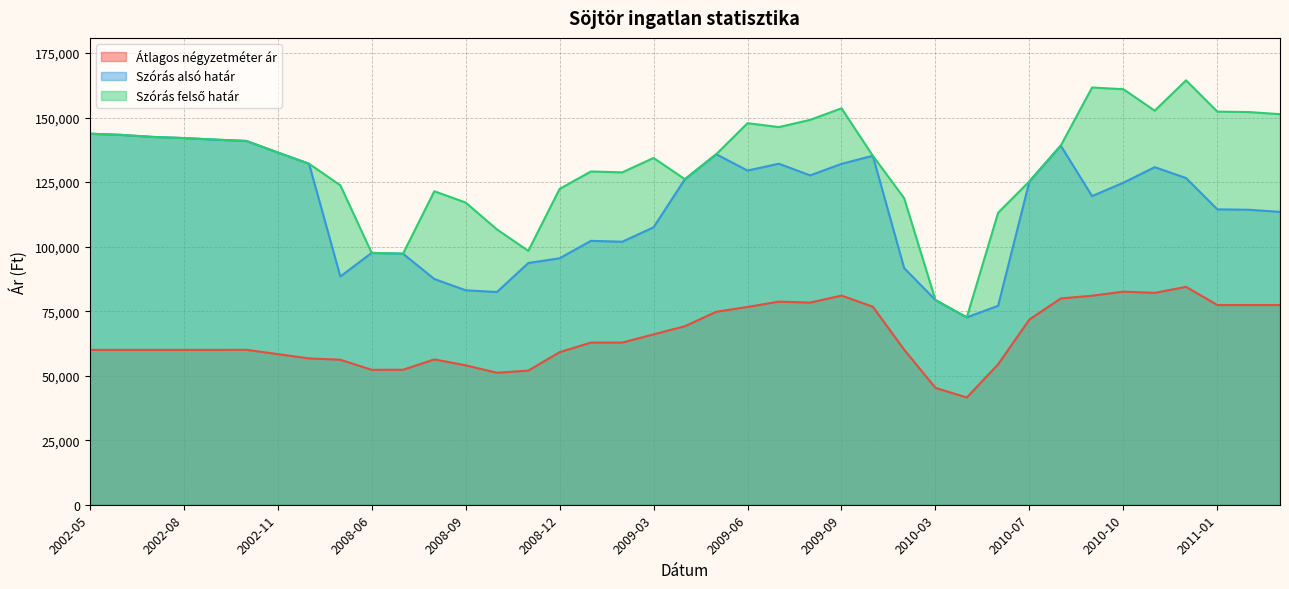

Where is Átlagos négyzetméter ár nearest to the value 62988?

2009-01